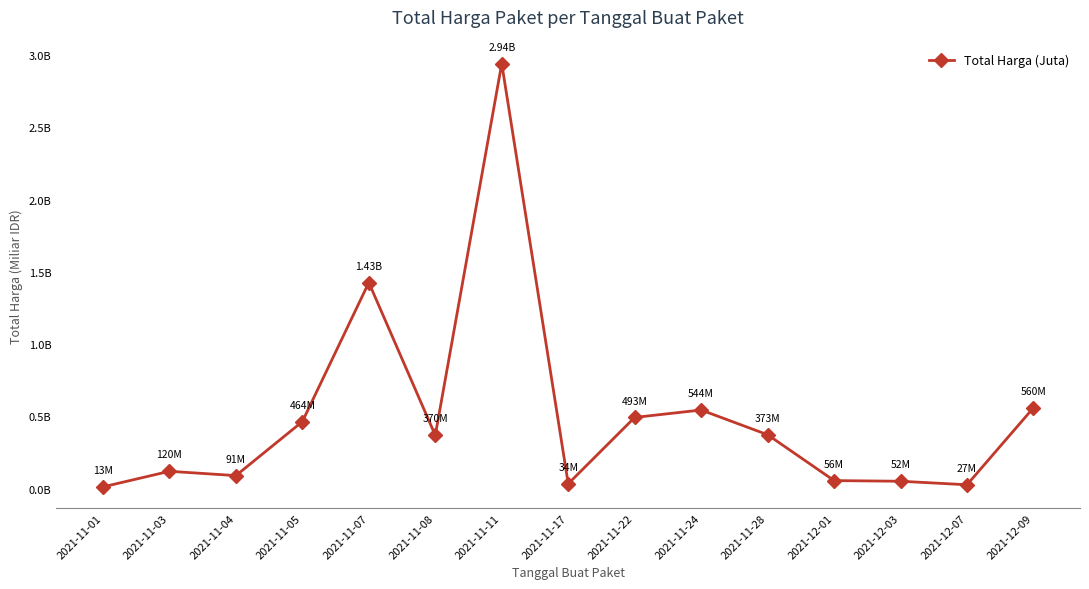

Is this an area chart (filled region under the line)?

No